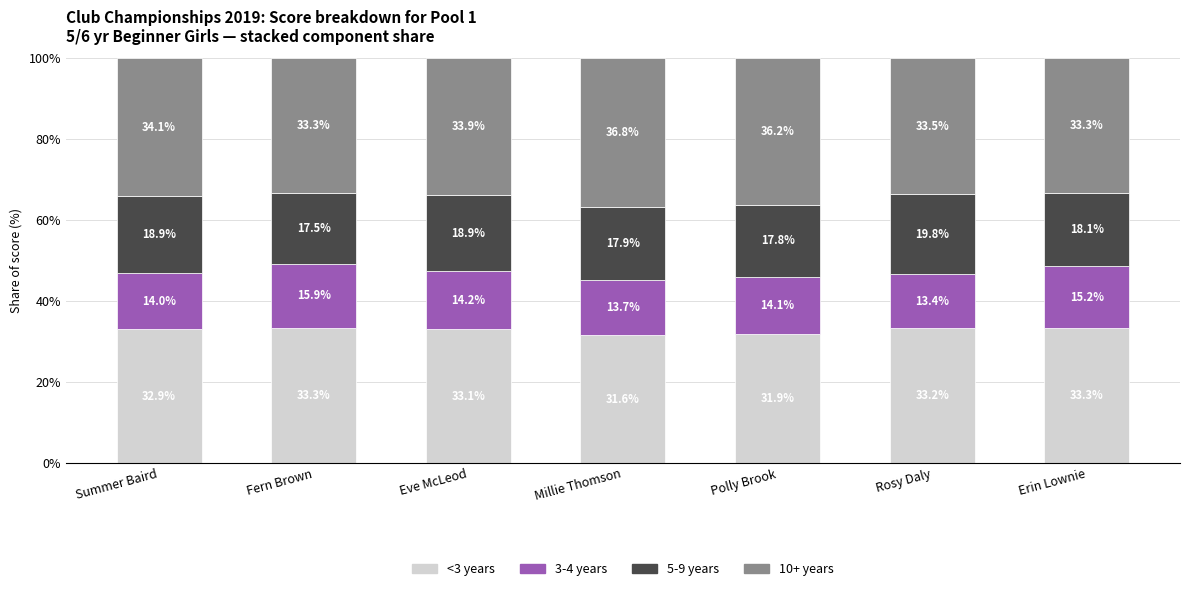

The <3 years series shows 33.3 at Erin Lownie. True or false?

True